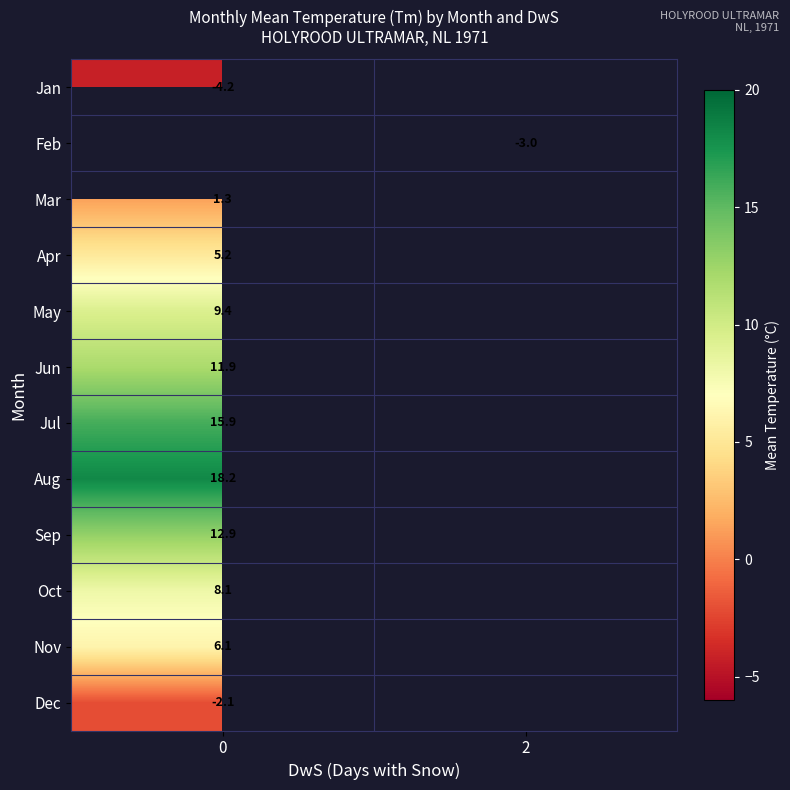

True or false: Jan has a value of -4.2 at 0.

True